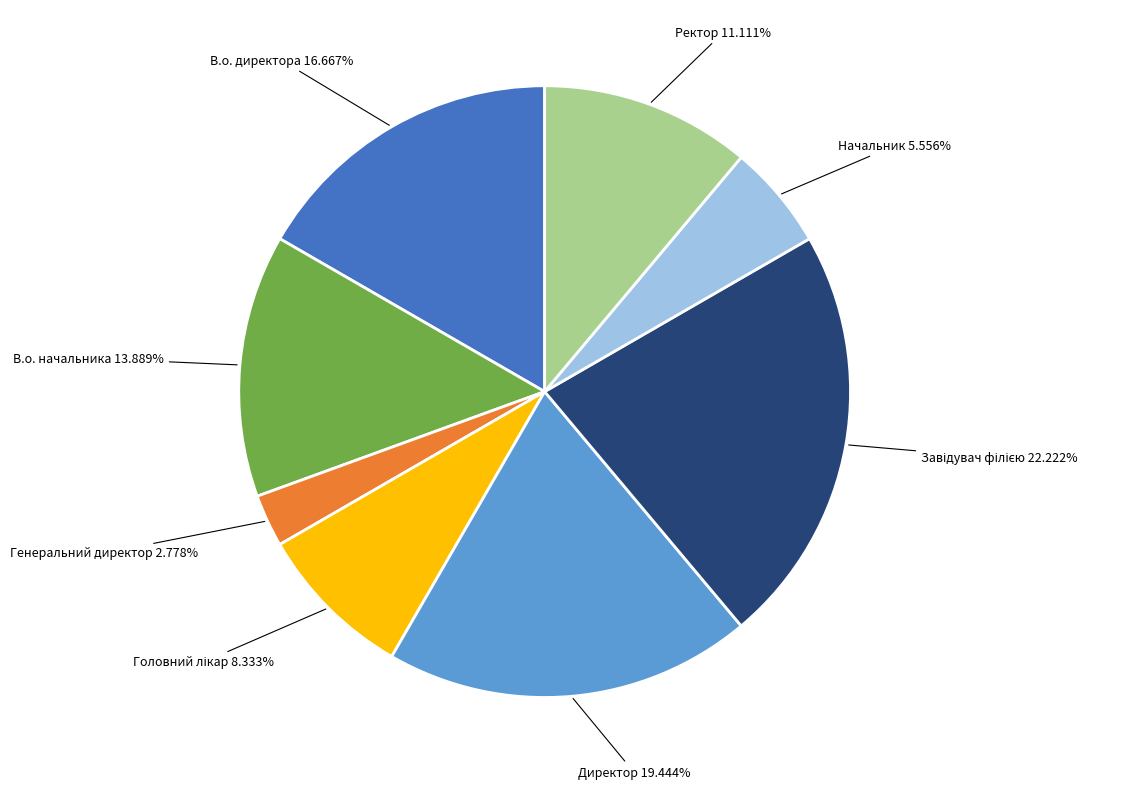

Does any single category account for the majority?

No